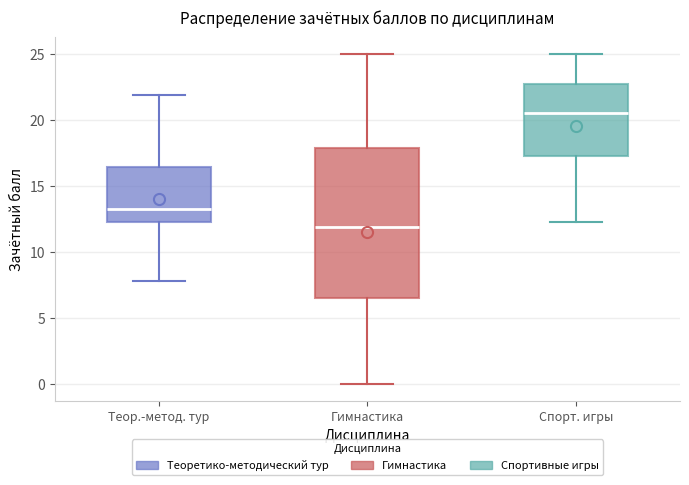

Where is the upper edge of the box for Гимнастика on the y-axis? The values are not printed on the chart, so give them approximately, as read against the axis.

18.0